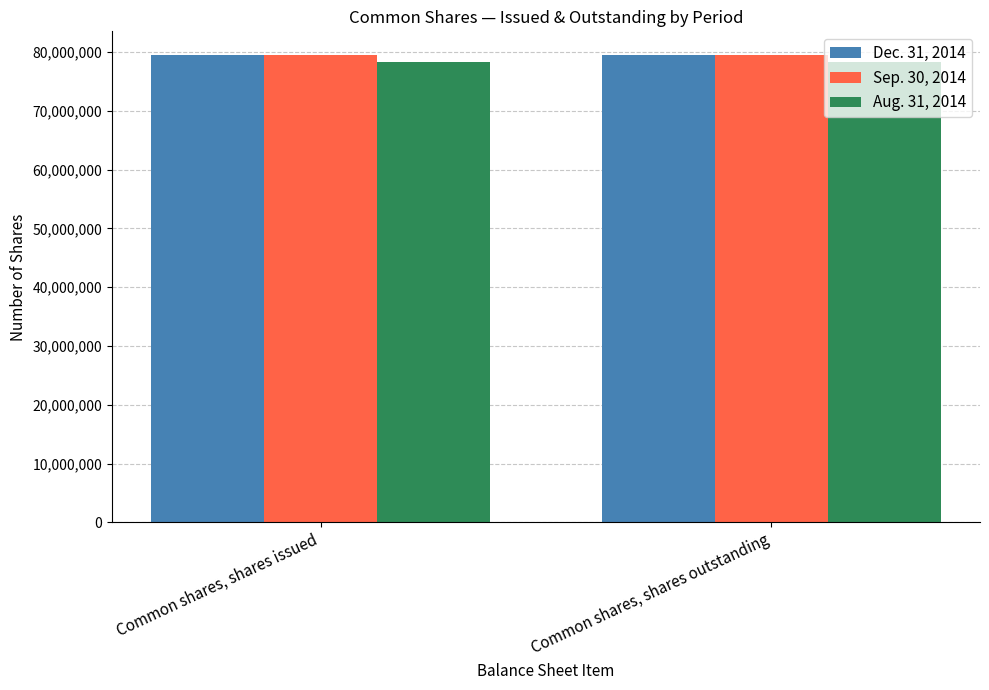

What is the maximum value for Aug. 31, 2014?

78268850